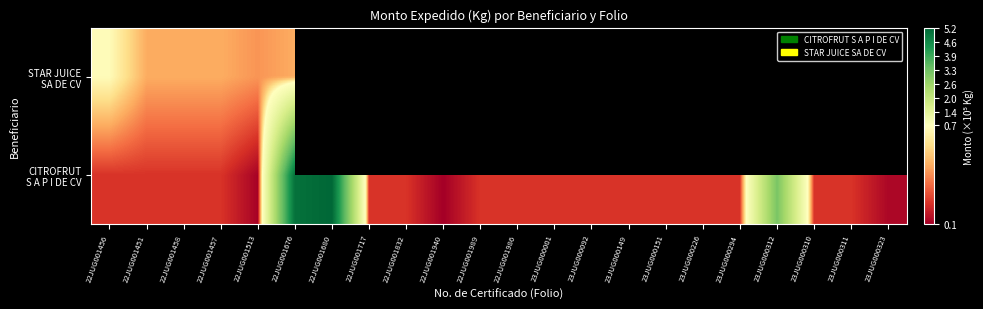

What is the difference between the CITROFRUT S A P I DE CV values at 23JUG000226 and 22JUG001940?

13400.0